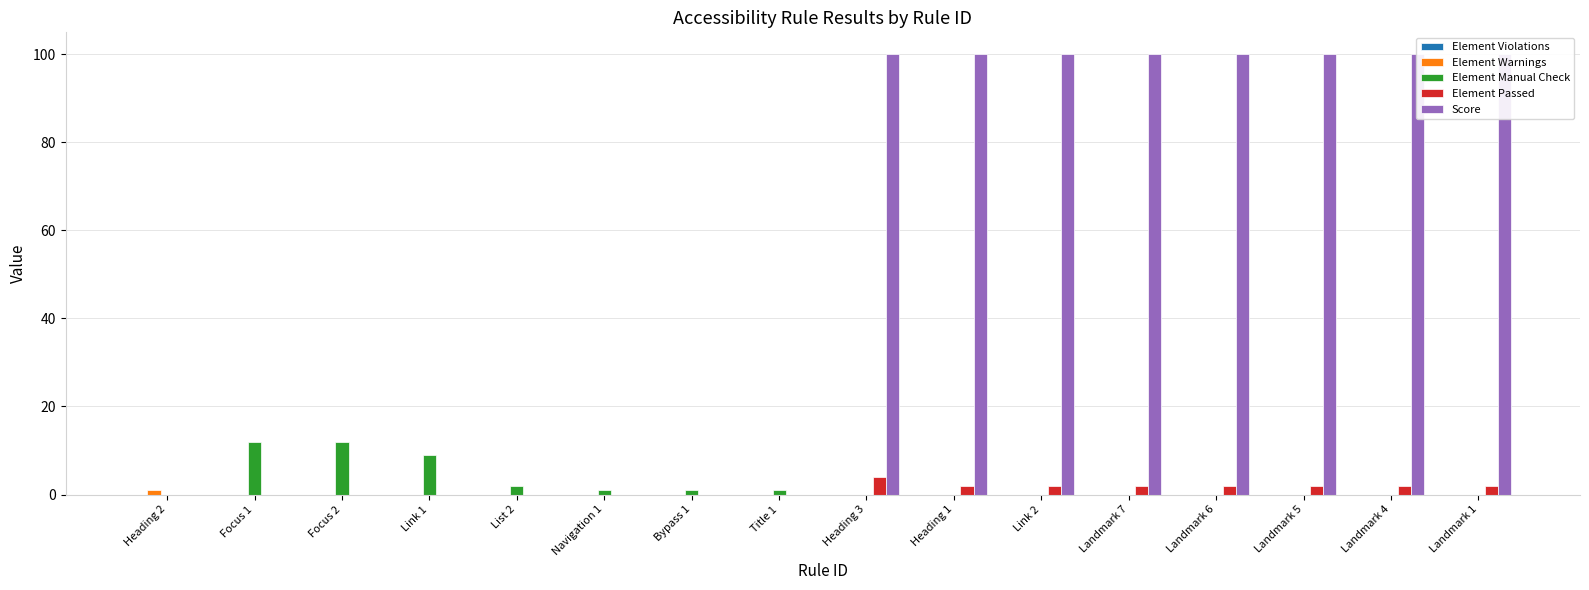

How many positive values does the Element Warnings series have?

1